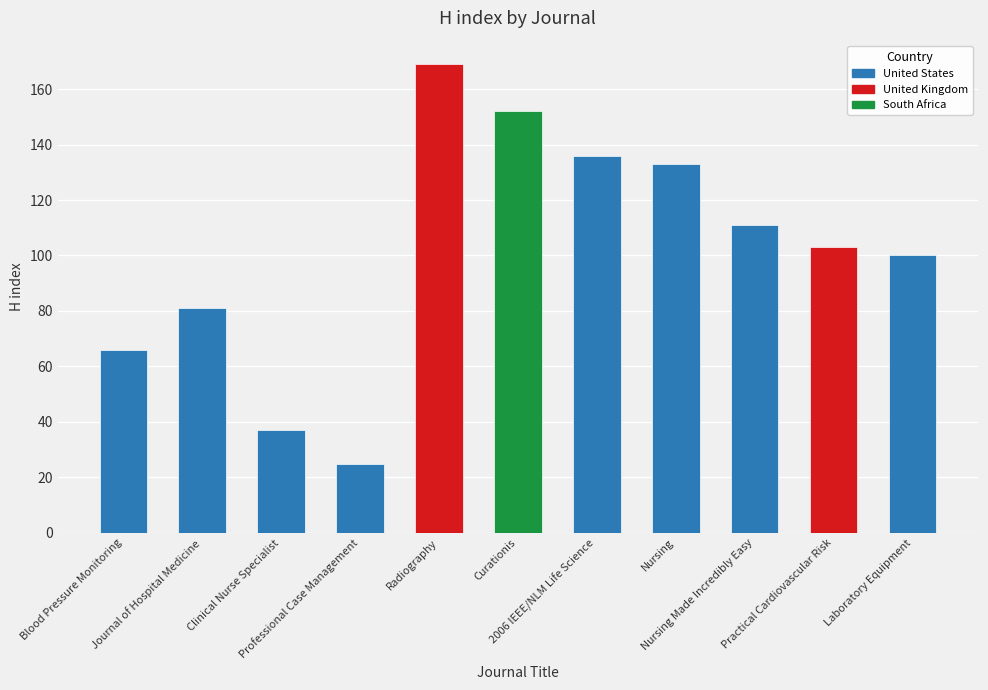

Read the value at Blood Pressure Monitoring.

66